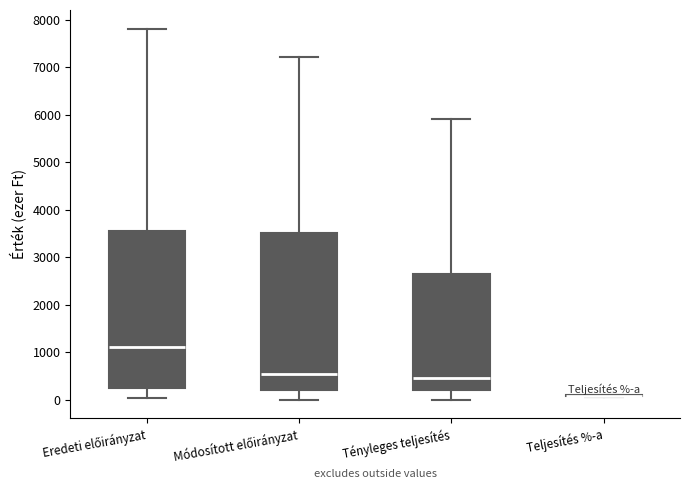

Reading left to right, read every box against the y-axis: the position of its median line, the range the box covers, and the ends of its whiskers. The values are not printed on the chart, so give them approximately, as read against the axis.

Eredeti előirányzat: median 1100, box 300 to 3600, whiskers 0 to 7800
Módosított előirányzat: median 500, box 200 to 3500, whiskers 0 to 7200
Tényleges teljesítés: median 400, box 200 to 2600, whiskers 0 to 5900
Teljesítés %-a: box collapsed to a line at 100, whiskers 100 to 100